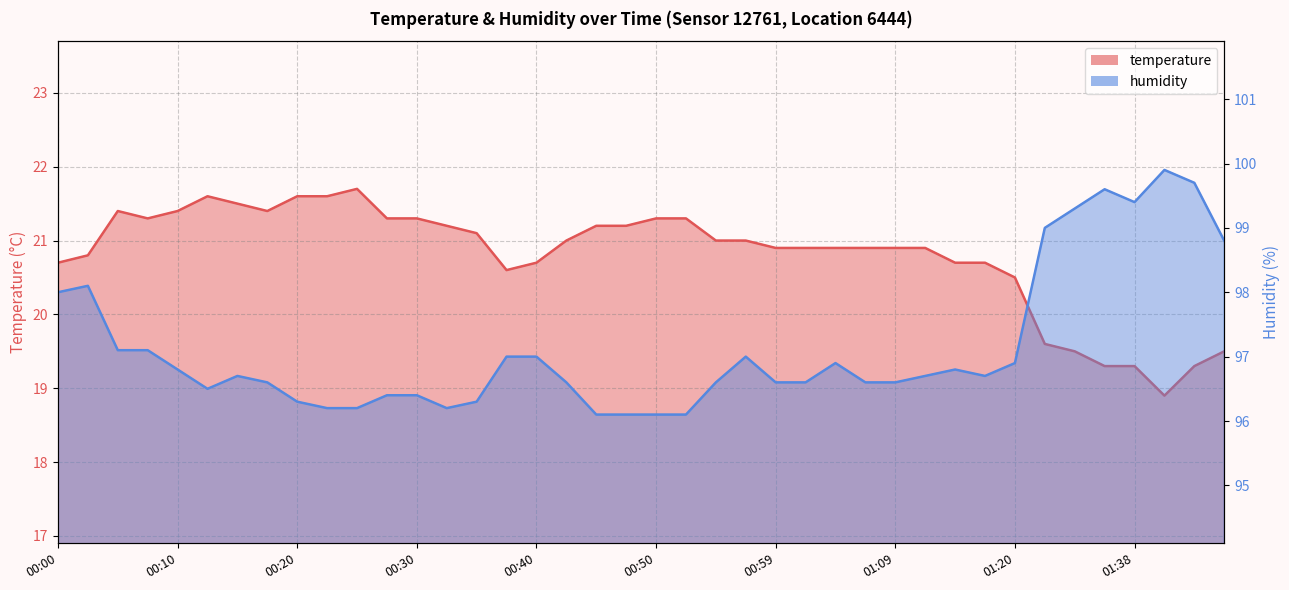

In temperature, how many points are higher than both neighbors (excluding endpoints)?

3